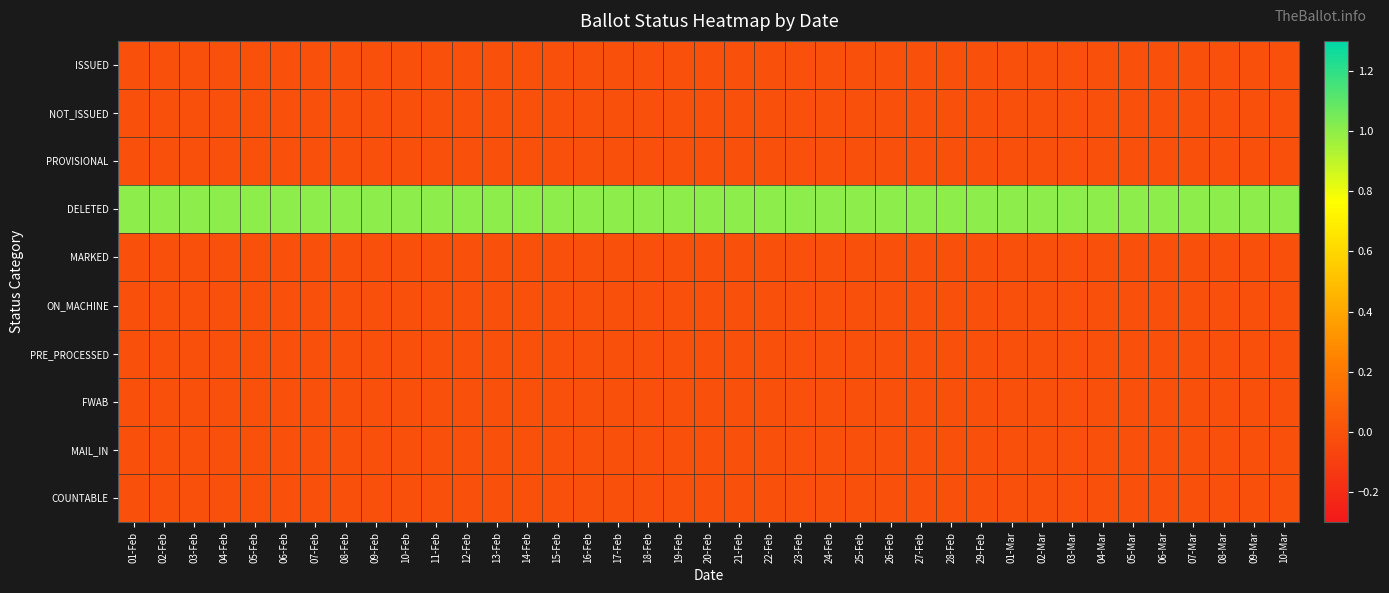

Reading left to right, list all the values displayed in this chart.

ISSUED: 01-Feb=0	02-Feb=0	03-Feb=0	04-Feb=0	05-Feb=0	06-Feb=0	07-Feb=0	08-Feb=0	09-Feb=0	10-Feb=0	11-Feb=0	12-Feb=0	13-Feb=0	14-Feb=0	15-Feb=0	16-Feb=0	17-Feb=0	18-Feb=0	19-Feb=0	20-Feb=0	21-Feb=0	22-Feb=0	23-Feb=0	24-Feb=0	25-Feb=0	26-Feb=0	27-Feb=0	28-Feb=0	29-Feb=0	01-Mar=0	02-Mar=0	03-Mar=0	04-Mar=0	05-Mar=0	06-Mar=0	07-Mar=0	08-Mar=0	09-Mar=0	10-Mar=0
NOT_ISSUED: 01-Feb=0	02-Feb=0	03-Feb=0	04-Feb=0	05-Feb=0	06-Feb=0	07-Feb=0	08-Feb=0	09-Feb=0	10-Feb=0	11-Feb=0	12-Feb=0	13-Feb=0	14-Feb=0	15-Feb=0	16-Feb=0	17-Feb=0	18-Feb=0	19-Feb=0	20-Feb=0	21-Feb=0	22-Feb=0	23-Feb=0	24-Feb=0	25-Feb=0	26-Feb=0	27-Feb=0	28-Feb=0	29-Feb=0	01-Mar=0	02-Mar=0	03-Mar=0	04-Mar=0	05-Mar=0	06-Mar=0	07-Mar=0	08-Mar=0	09-Mar=0	10-Mar=0
PROVISIONAL: 01-Feb=0	02-Feb=0	03-Feb=0	04-Feb=0	05-Feb=0	06-Feb=0	07-Feb=0	08-Feb=0	09-Feb=0	10-Feb=0	11-Feb=0	12-Feb=0	13-Feb=0	14-Feb=0	15-Feb=0	16-Feb=0	17-Feb=0	18-Feb=0	19-Feb=0	20-Feb=0	21-Feb=0	22-Feb=0	23-Feb=0	24-Feb=0	25-Feb=0	26-Feb=0	27-Feb=0	28-Feb=0	29-Feb=0	01-Mar=0	02-Mar=0	03-Mar=0	04-Mar=0	05-Mar=0	06-Mar=0	07-Mar=0	08-Mar=0	09-Mar=0	10-Mar=0
DELETED: 01-Feb=1	02-Feb=1	03-Feb=1	04-Feb=1	05-Feb=1	06-Feb=1	07-Feb=1	08-Feb=1	09-Feb=1	10-Feb=1	11-Feb=1	12-Feb=1	13-Feb=1	14-Feb=1	15-Feb=1	16-Feb=1	17-Feb=1	18-Feb=1	19-Feb=1	20-Feb=1	21-Feb=1	22-Feb=1	23-Feb=1	24-Feb=1	25-Feb=1	26-Feb=1	27-Feb=1	28-Feb=1	29-Feb=1	01-Mar=1	02-Mar=1	03-Mar=1	04-Mar=1	05-Mar=1	06-Mar=1	07-Mar=1	08-Mar=1	09-Mar=1	10-Mar=1
MARKED: 01-Feb=0	02-Feb=0	03-Feb=0	04-Feb=0	05-Feb=0	06-Feb=0	07-Feb=0	08-Feb=0	09-Feb=0	10-Feb=0	11-Feb=0	12-Feb=0	13-Feb=0	14-Feb=0	15-Feb=0	16-Feb=0	17-Feb=0	18-Feb=0	19-Feb=0	20-Feb=0	21-Feb=0	22-Feb=0	23-Feb=0	24-Feb=0	25-Feb=0	26-Feb=0	27-Feb=0	28-Feb=0	29-Feb=0	01-Mar=0	02-Mar=0	03-Mar=0	04-Mar=0	05-Mar=0	06-Mar=0	07-Mar=0	08-Mar=0	09-Mar=0	10-Mar=0
ON_MACHINE: 01-Feb=0	02-Feb=0	03-Feb=0	04-Feb=0	05-Feb=0	06-Feb=0	07-Feb=0	08-Feb=0	09-Feb=0	10-Feb=0	11-Feb=0	12-Feb=0	13-Feb=0	14-Feb=0	15-Feb=0	16-Feb=0	17-Feb=0	18-Feb=0	19-Feb=0	20-Feb=0	21-Feb=0	22-Feb=0	23-Feb=0	24-Feb=0	25-Feb=0	26-Feb=0	27-Feb=0	28-Feb=0	29-Feb=0	01-Mar=0	02-Mar=0	03-Mar=0	04-Mar=0	05-Mar=0	06-Mar=0	07-Mar=0	08-Mar=0	09-Mar=0	10-Mar=0
PRE_PROCESSED: 01-Feb=0	02-Feb=0	03-Feb=0	04-Feb=0	05-Feb=0	06-Feb=0	07-Feb=0	08-Feb=0	09-Feb=0	10-Feb=0	11-Feb=0	12-Feb=0	13-Feb=0	14-Feb=0	15-Feb=0	16-Feb=0	17-Feb=0	18-Feb=0	19-Feb=0	20-Feb=0	21-Feb=0	22-Feb=0	23-Feb=0	24-Feb=0	25-Feb=0	26-Feb=0	27-Feb=0	28-Feb=0	29-Feb=0	01-Mar=0	02-Mar=0	03-Mar=0	04-Mar=0	05-Mar=0	06-Mar=0	07-Mar=0	08-Mar=0	09-Mar=0	10-Mar=0
FWAB: 01-Feb=0	02-Feb=0	03-Feb=0	04-Feb=0	05-Feb=0	06-Feb=0	07-Feb=0	08-Feb=0	09-Feb=0	10-Feb=0	11-Feb=0	12-Feb=0	13-Feb=0	14-Feb=0	15-Feb=0	16-Feb=0	17-Feb=0	18-Feb=0	19-Feb=0	20-Feb=0	21-Feb=0	22-Feb=0	23-Feb=0	24-Feb=0	25-Feb=0	26-Feb=0	27-Feb=0	28-Feb=0	29-Feb=0	01-Mar=0	02-Mar=0	03-Mar=0	04-Mar=0	05-Mar=0	06-Mar=0	07-Mar=0	08-Mar=0	09-Mar=0	10-Mar=0
MAIL_IN: 01-Feb=0	02-Feb=0	03-Feb=0	04-Feb=0	05-Feb=0	06-Feb=0	07-Feb=0	08-Feb=0	09-Feb=0	10-Feb=0	11-Feb=0	12-Feb=0	13-Feb=0	14-Feb=0	15-Feb=0	16-Feb=0	17-Feb=0	18-Feb=0	19-Feb=0	20-Feb=0	21-Feb=0	22-Feb=0	23-Feb=0	24-Feb=0	25-Feb=0	26-Feb=0	27-Feb=0	28-Feb=0	29-Feb=0	01-Mar=0	02-Mar=0	03-Mar=0	04-Mar=0	05-Mar=0	06-Mar=0	07-Mar=0	08-Mar=0	09-Mar=0	10-Mar=0
COUNTABLE: 01-Feb=0	02-Feb=0	03-Feb=0	04-Feb=0	05-Feb=0	06-Feb=0	07-Feb=0	08-Feb=0	09-Feb=0	10-Feb=0	11-Feb=0	12-Feb=0	13-Feb=0	14-Feb=0	15-Feb=0	16-Feb=0	17-Feb=0	18-Feb=0	19-Feb=0	20-Feb=0	21-Feb=0	22-Feb=0	23-Feb=0	24-Feb=0	25-Feb=0	26-Feb=0	27-Feb=0	28-Feb=0	29-Feb=0	01-Mar=0	02-Mar=0	03-Mar=0	04-Mar=0	05-Mar=0	06-Mar=0	07-Mar=0	08-Mar=0	09-Mar=0	10-Mar=0